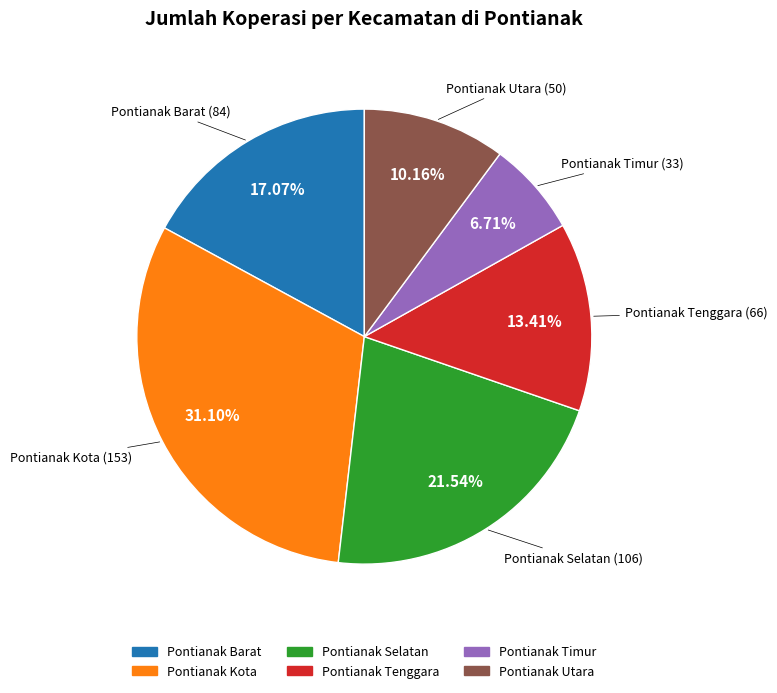

To the nearest percent, what is the combined percentage of Pontianak Timur and Pontianak Kota?

38%